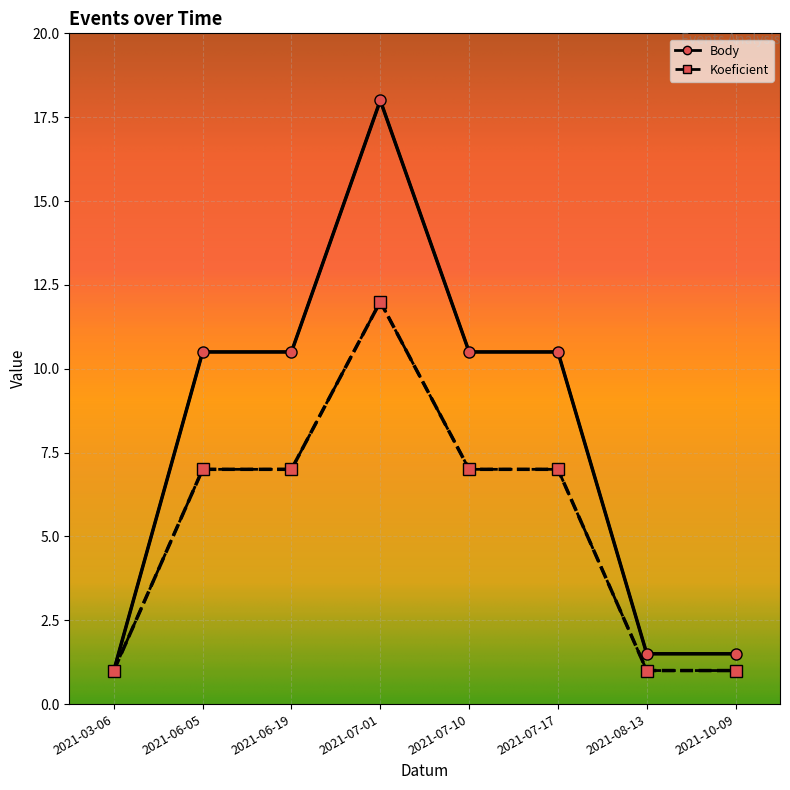

Reading left to right, transcribe all the data shown in this chart.

Body: 1.0	10.5	10.5	18.0	10.5	10.5	1.5	1.5
Koeficient: 1.0	7.0	7.0	12.0	7.0	7.0	1.0	1.0